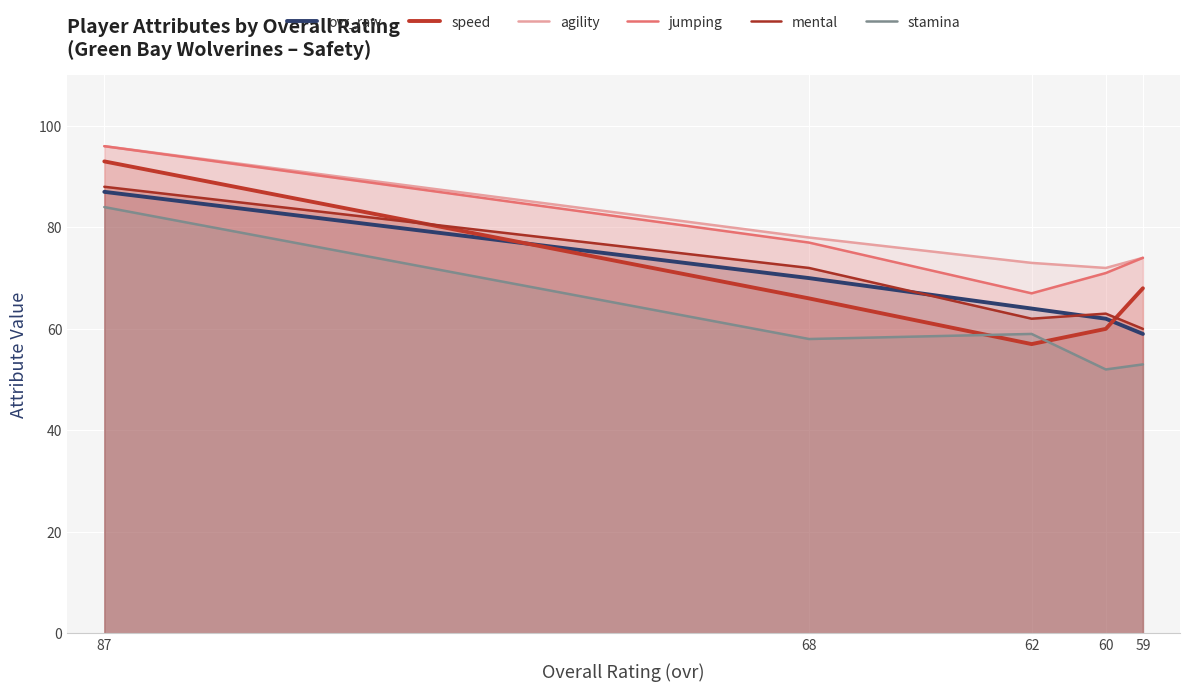

List the labels in order of stamina value, smallest first.

60, 59, 68, 62, 87